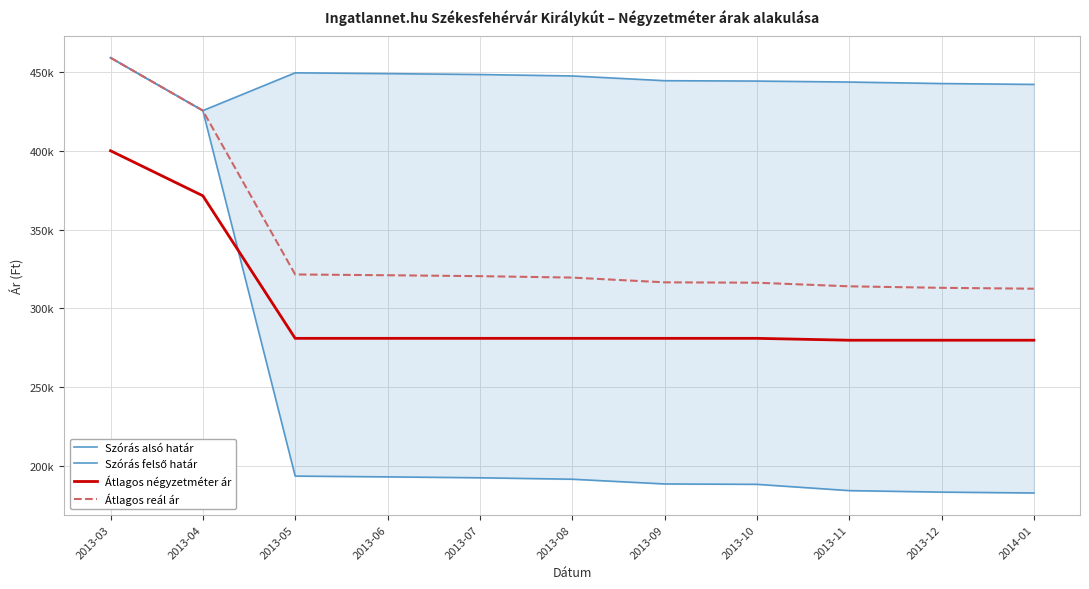

Which series has the widest spread of values?

Szórás alsó határ